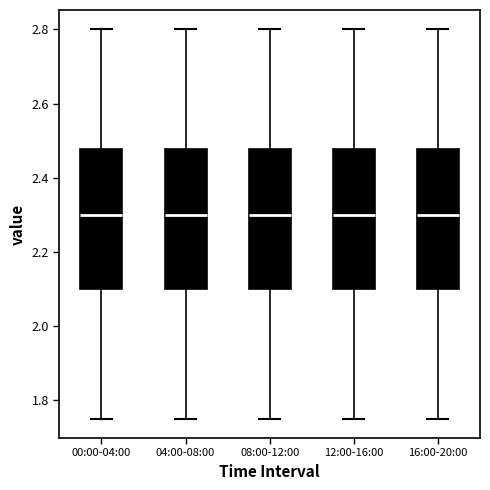

Reading left to right, read every box against the y-axis: the position of its median line, the range the box covers, and the ends of its whiskers. The values are not printed on the chart, so give them approximately, as read against the axis.

00:00-04:00: median 2.30, box 2.10 to 2.48, whiskers 1.76 to 2.80
04:00-08:00: median 2.30, box 2.10 to 2.48, whiskers 1.76 to 2.80
08:00-12:00: median 2.30, box 2.10 to 2.48, whiskers 1.76 to 2.80
12:00-16:00: median 2.30, box 2.10 to 2.48, whiskers 1.76 to 2.80
16:00-20:00: median 2.30, box 2.10 to 2.48, whiskers 1.76 to 2.80